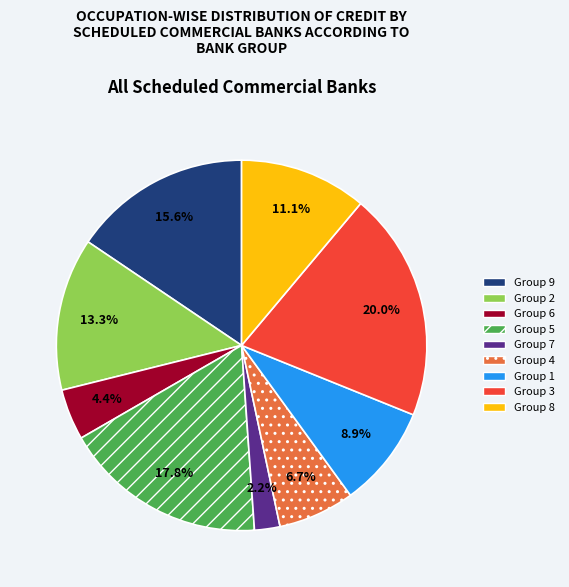

To the nearest percent, what is the difference between the largest and smallest slice percentages?

18%